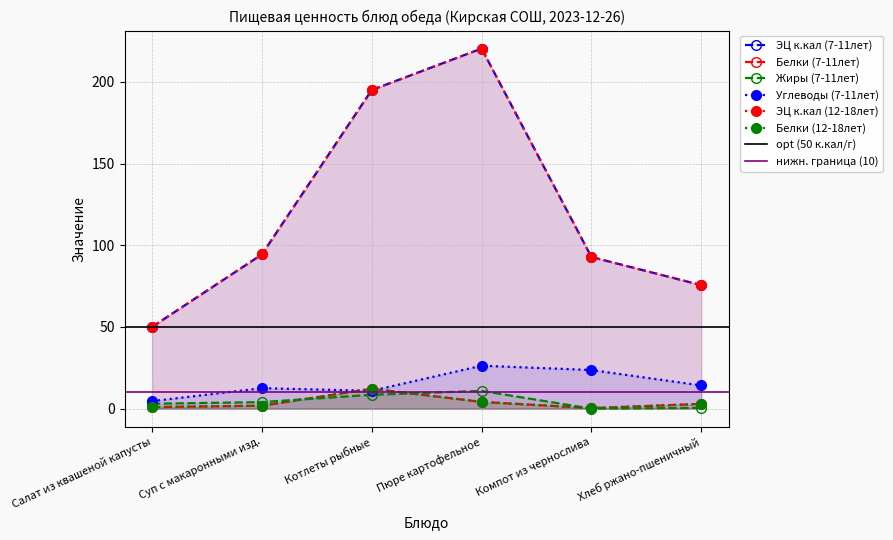

What is the spread (max minus min) of values at Компот из чернослива?

92.8